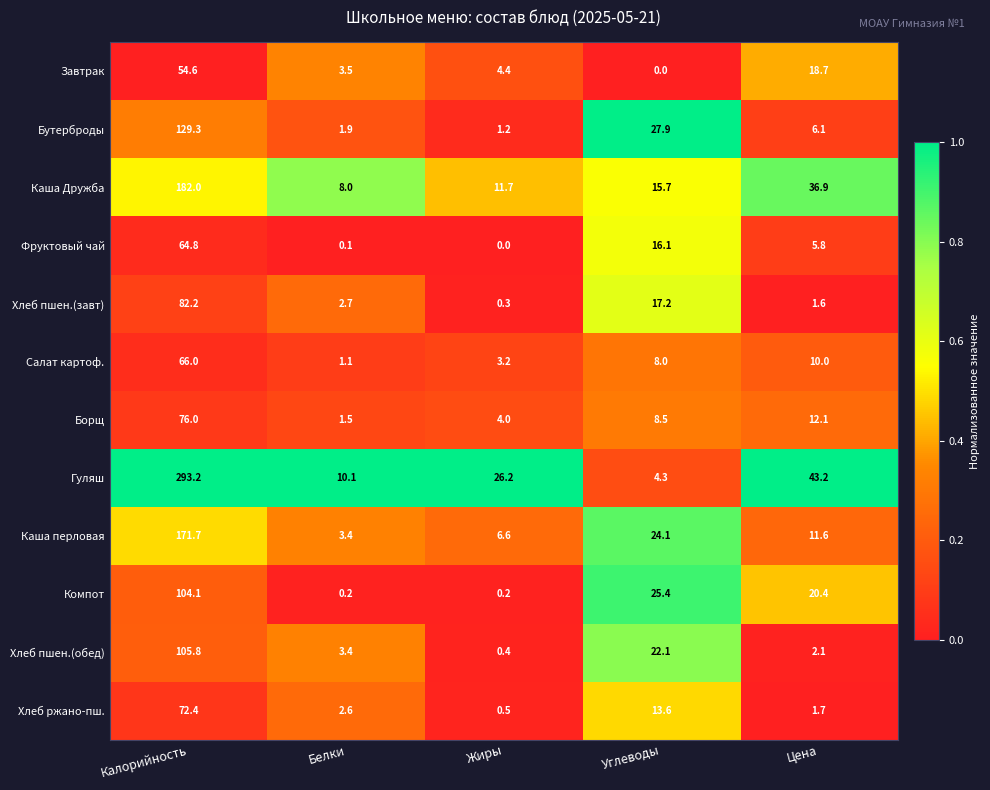

What is the spread (max minus min) of values at Цена?

41.6